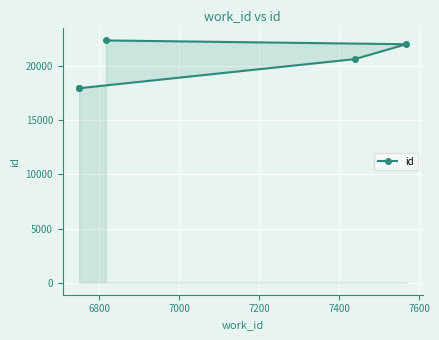

Count the number of values greater than 20666.

2